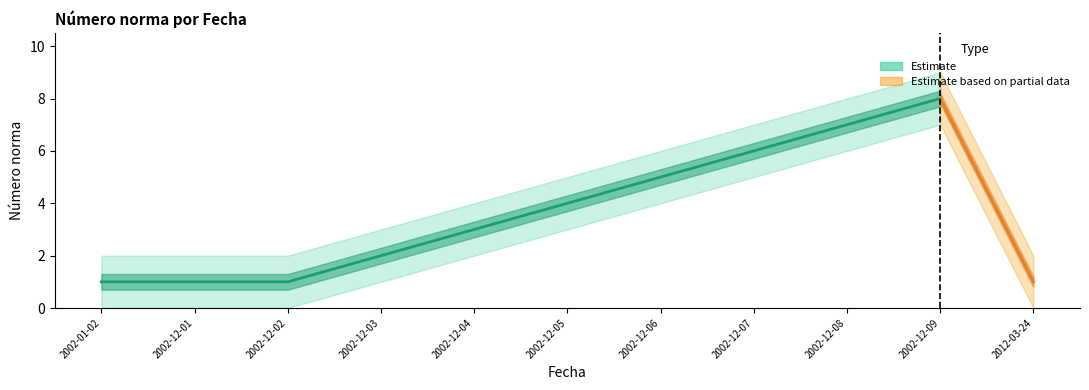

What is the approximate value of lower_bound at 2002-12-07?

5